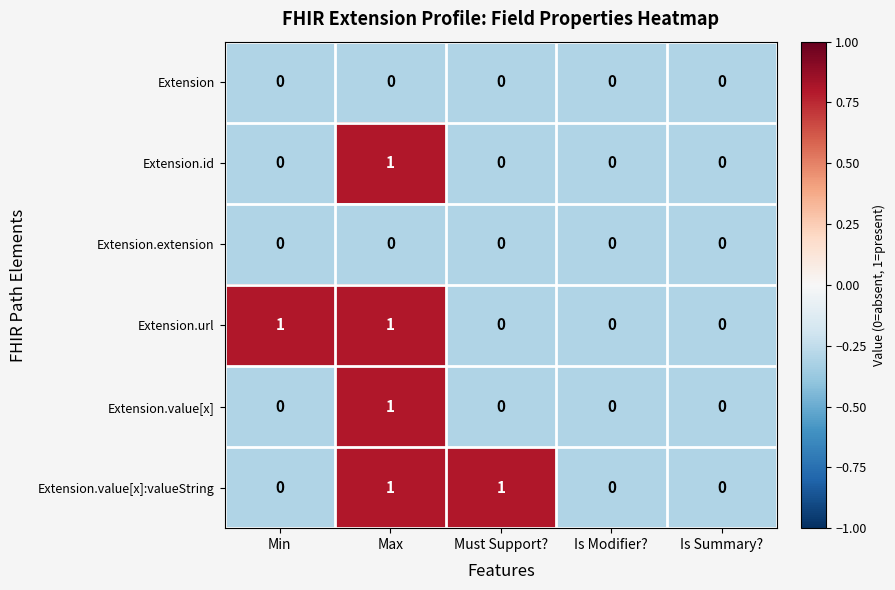

Which series changed the most between Must Support? and Is Modifier??

Extension.value[x]:valueString